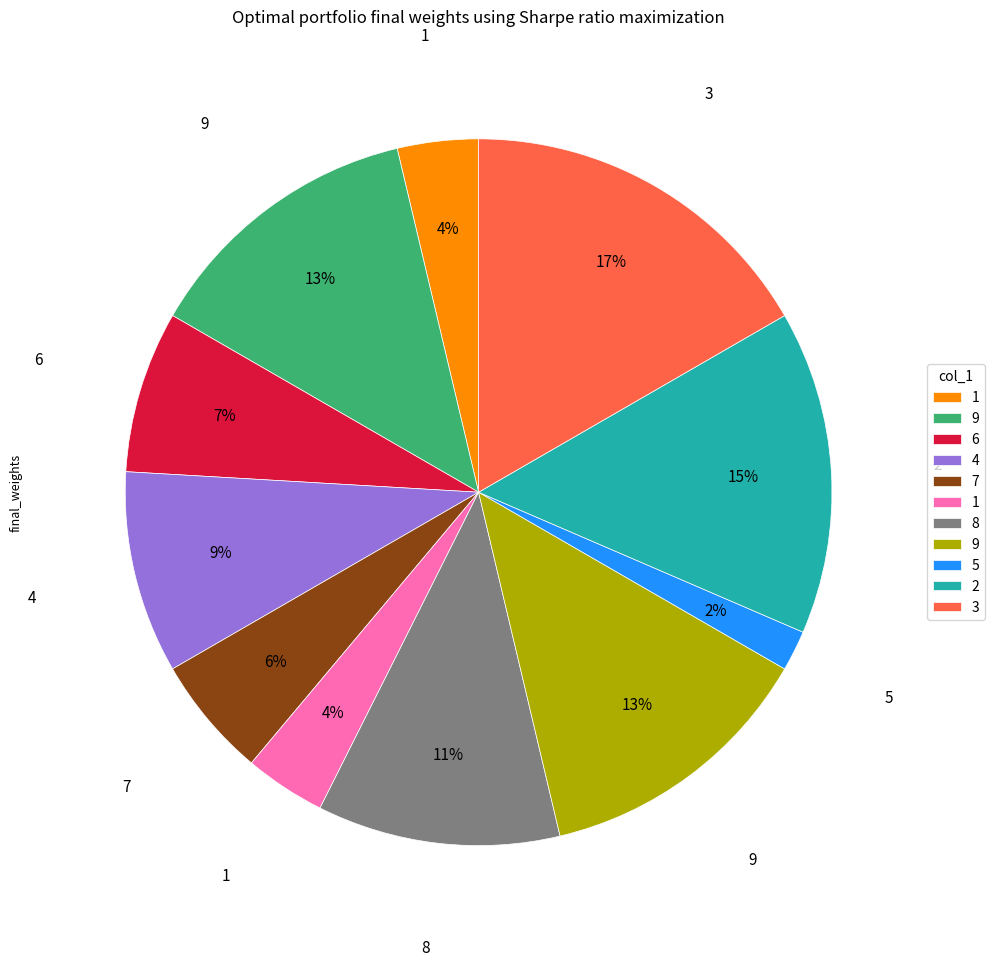

Is there a majority slice in this chart?

No